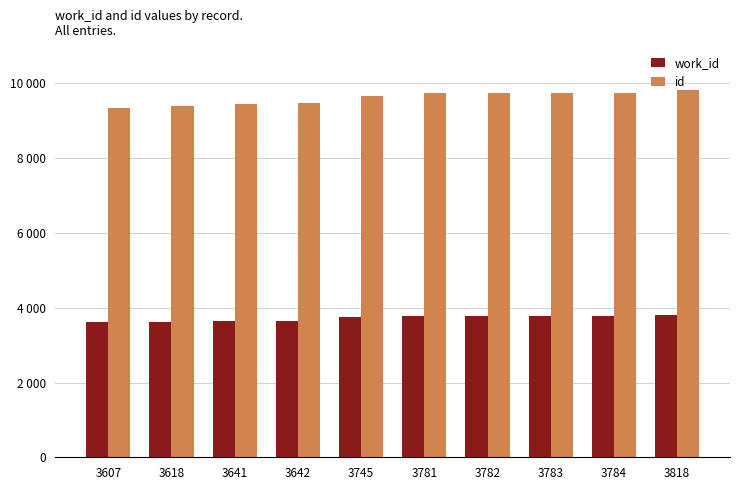

Where does the id series first go above 9742?

3782